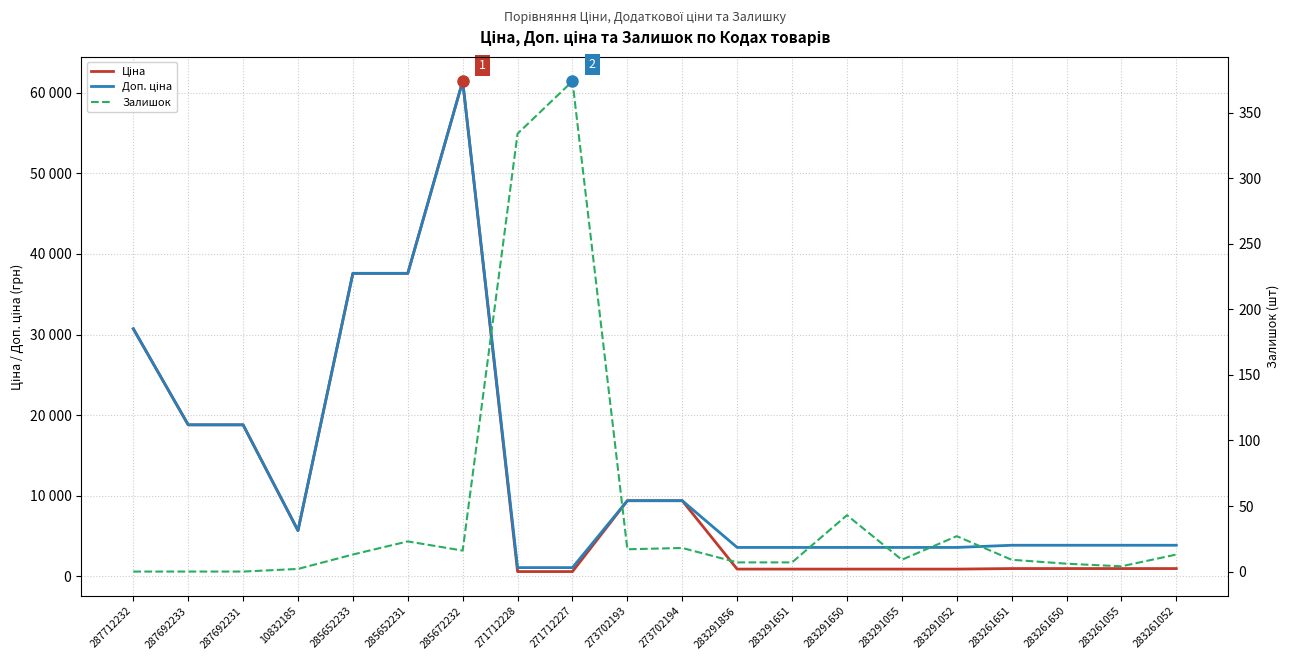

What is the total value across all series at 287692231?

37593.6